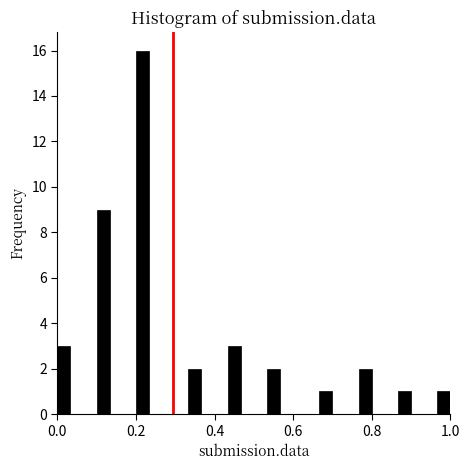

Around what value on the x-axis is the tallest bar? Give the approximate position of its centre, as read against the axis.

0.22